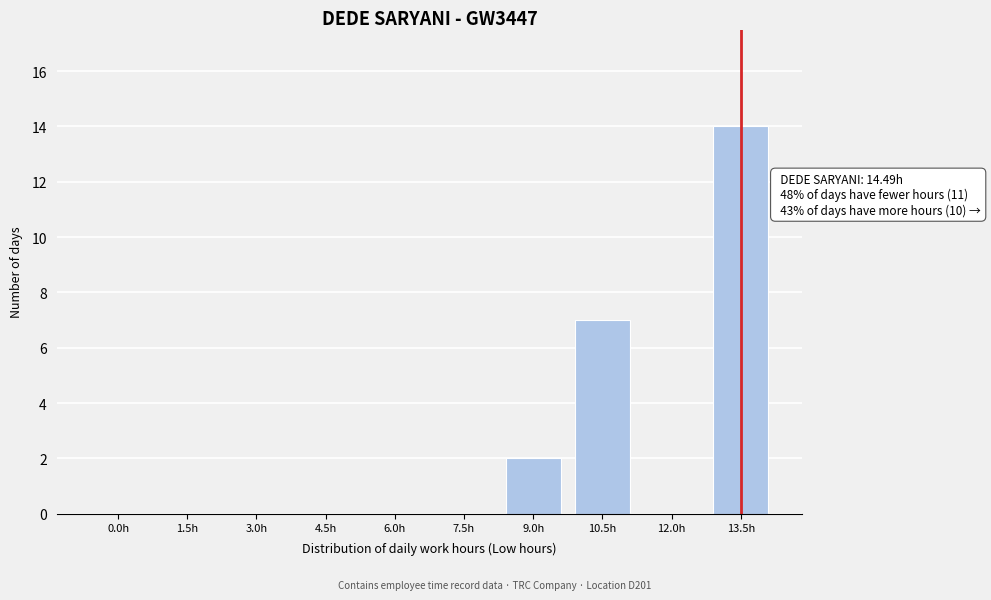

Reading left to right, what are all the values shown in this chart?

0.0h=0	1.5h=0	3.0h=0	4.5h=0	6.0h=0	7.5h=0	9.0h=2	10.5h=7	12.0h=0	13.5h=14